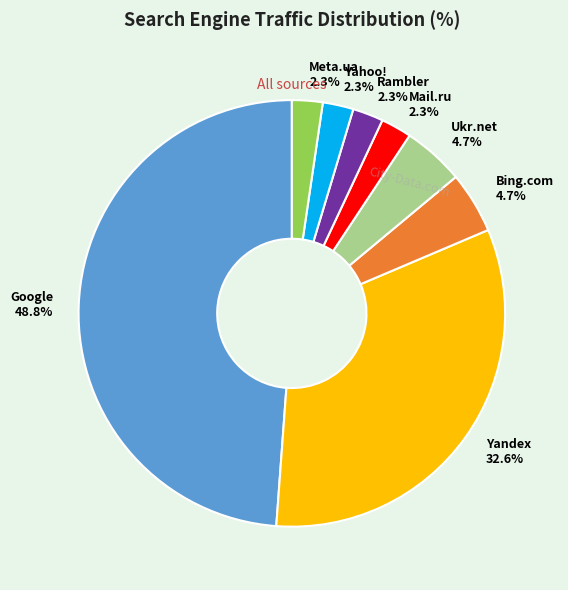

What percentage do Ukr.net and Yahoo! together represent?

7.0%